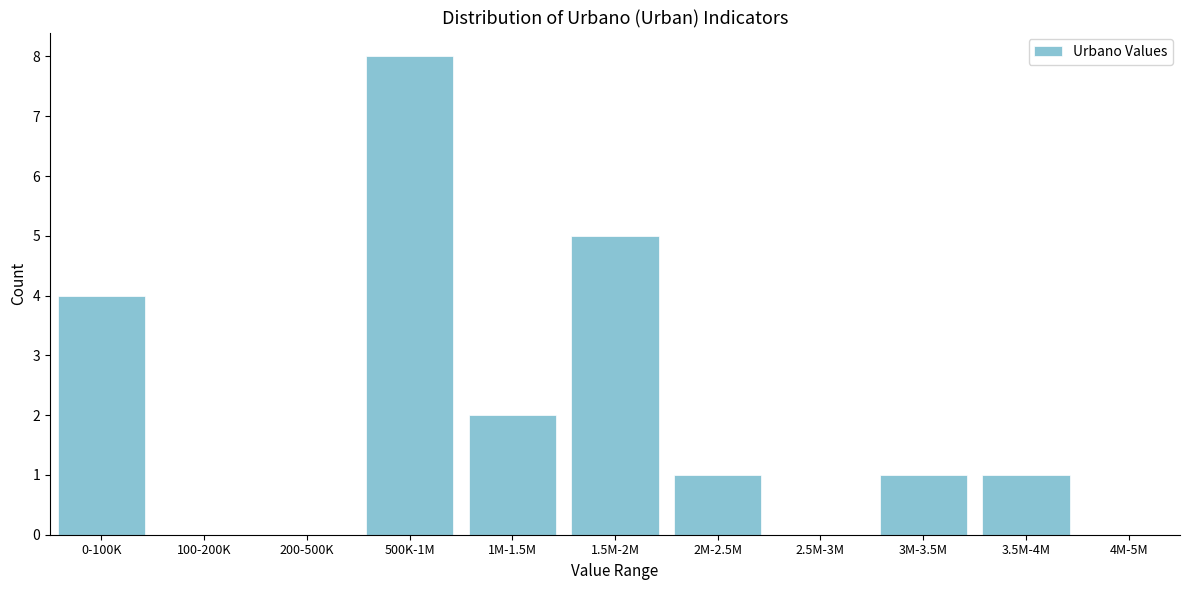

Reading right to left, what are all the values shown in this chart?

4M-5M=0	3.5M-4M=1	3M-3.5M=1	2.5M-3M=0	2M-2.5M=1	1.5M-2M=5	1M-1.5M=2	500K-1M=8	200-500K=0	100-200K=0	0-100K=4